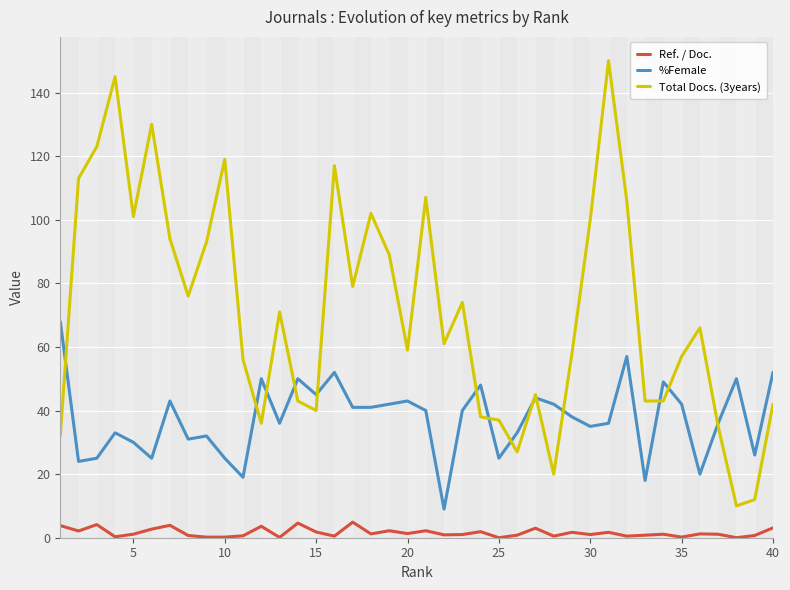

What is the maximum value for Ref. / Doc.?

4.9